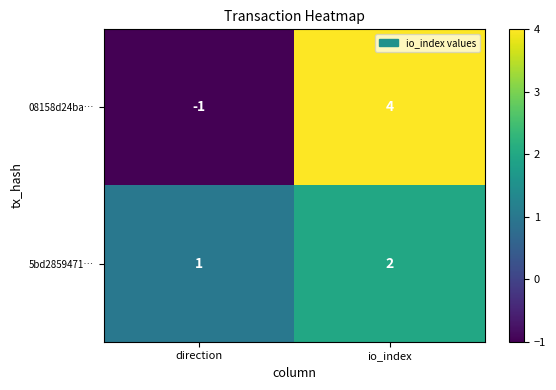

Reading left to right, transcribe all the data shown in this chart.

08158d24ba…: -1	4
5bd2859471…: 1	2